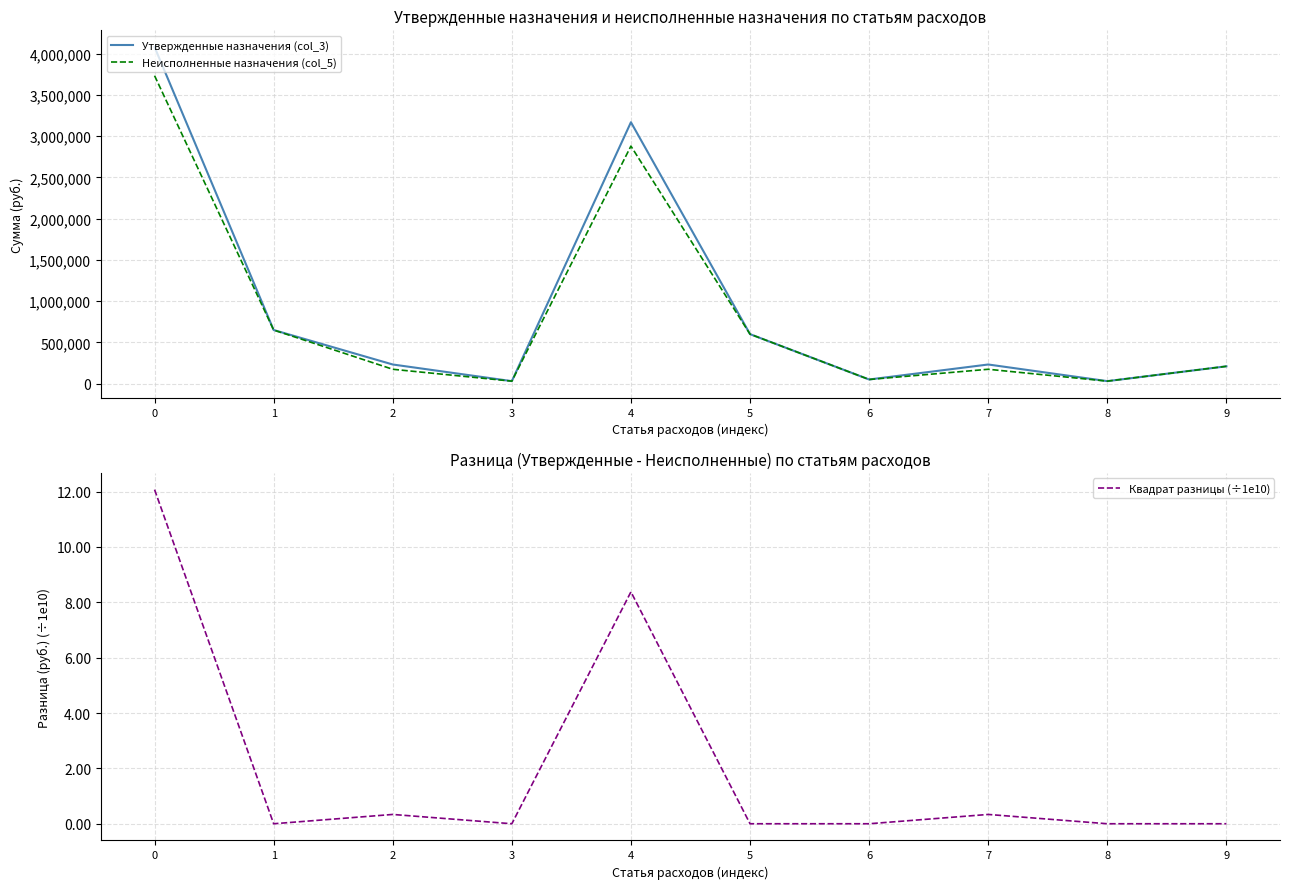

Rank the series at 4 from lowest to highest value.

Квадрат разницы (÷1e10), Неисполненные назначения (col_5), Утвержденные назначения (col_3)